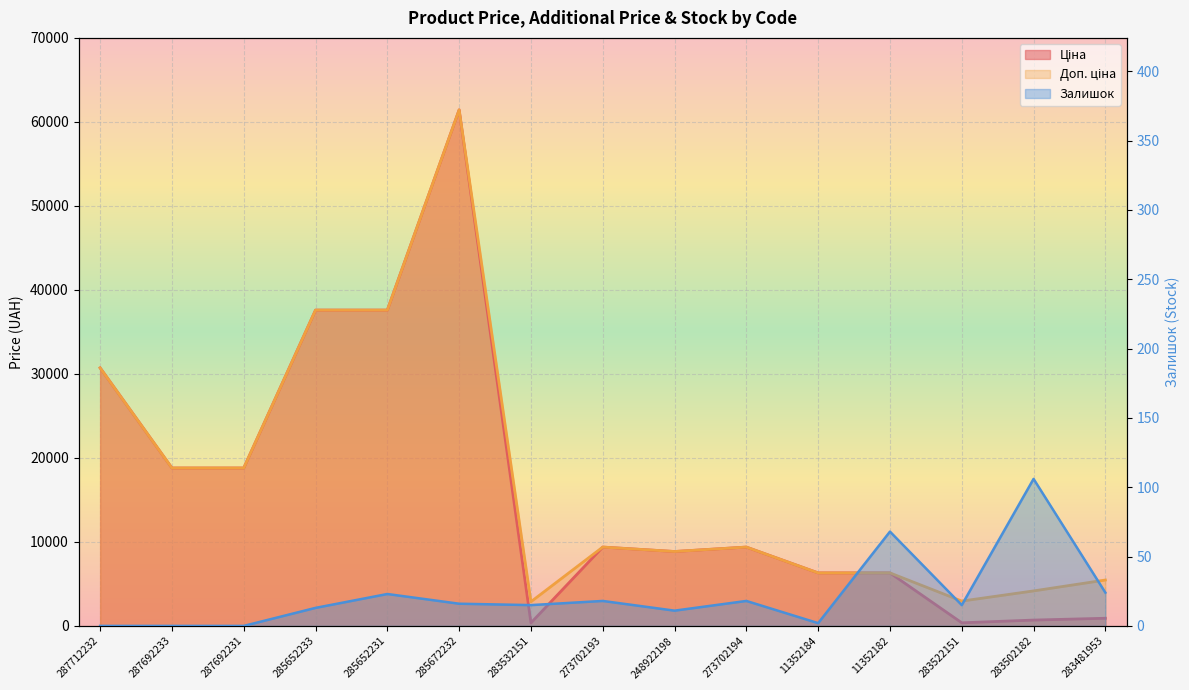

True or false: Залишок and Ціна cross at least once.

False